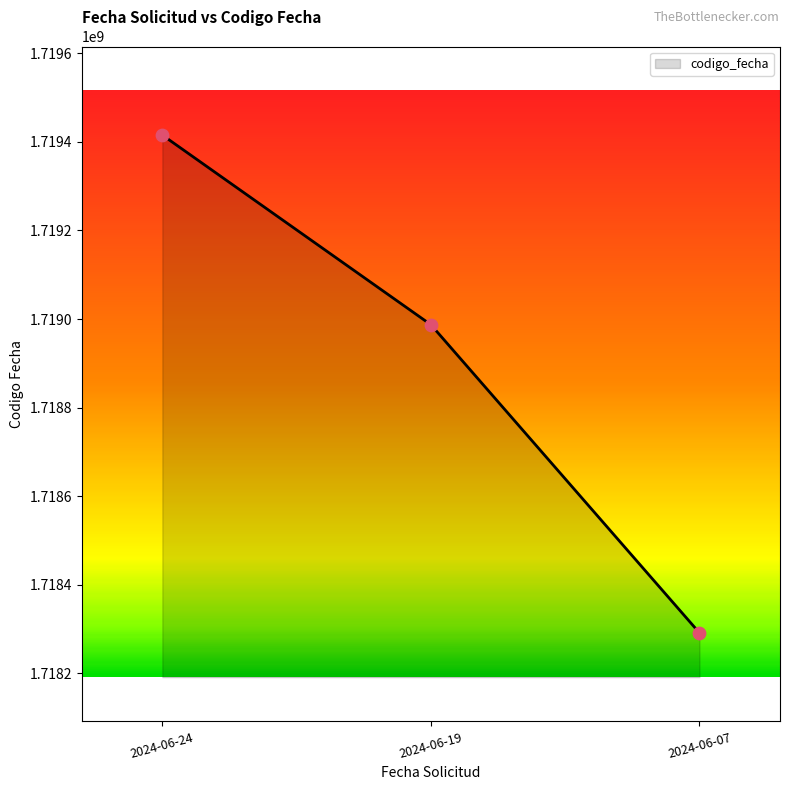

Between 2024-06-07 and 2024-06-19, which is larger?

2024-06-19